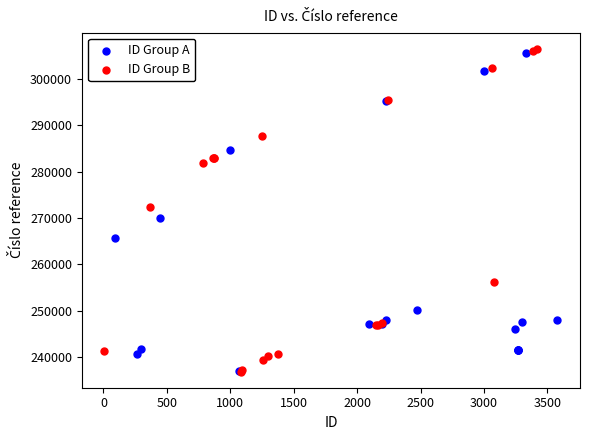

What are all the series names shown in the legend?

ID Group A, ID Group B